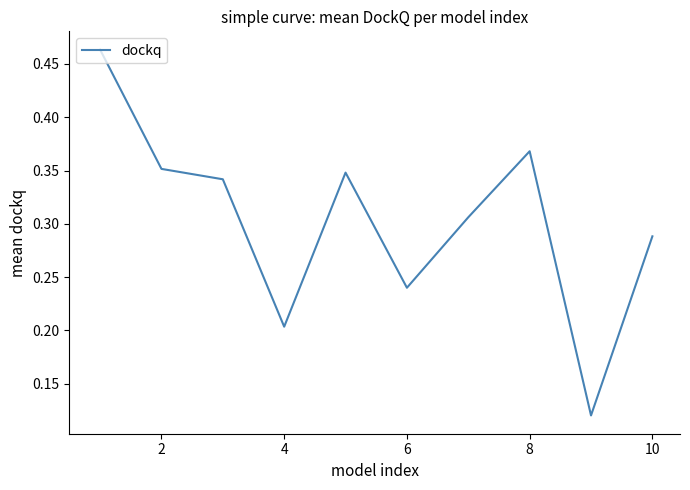

Is this an area chart (filled region under the line)?

No